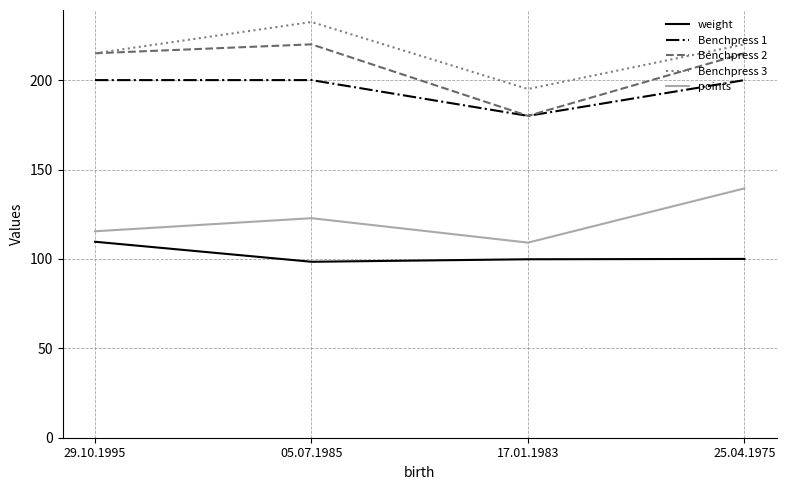

What value does the Benchpress 2 series have at 17.01.1983?

180.0